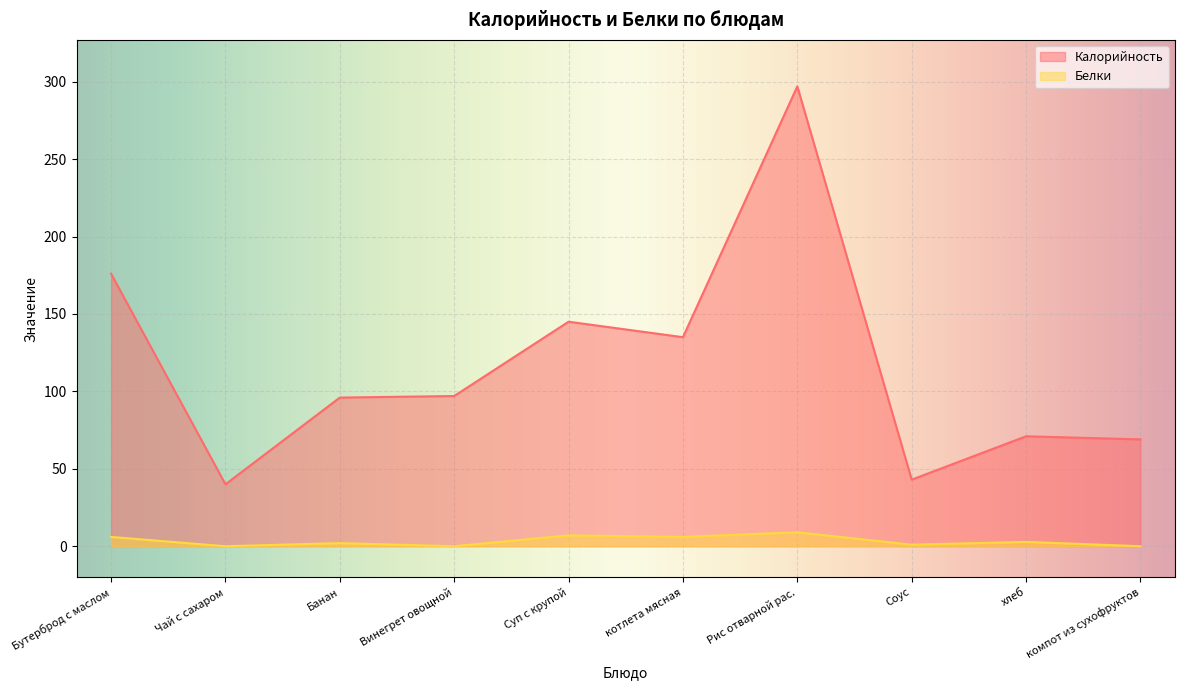

In Калорийность, how many points are higher than both neighbors (excluding endpoints)?

3